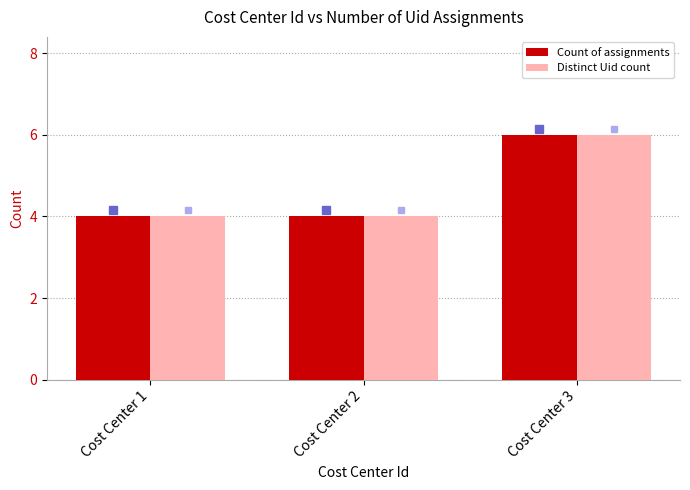

What are all the series names shown in the legend?

Count of assignments, Distinct Uid count